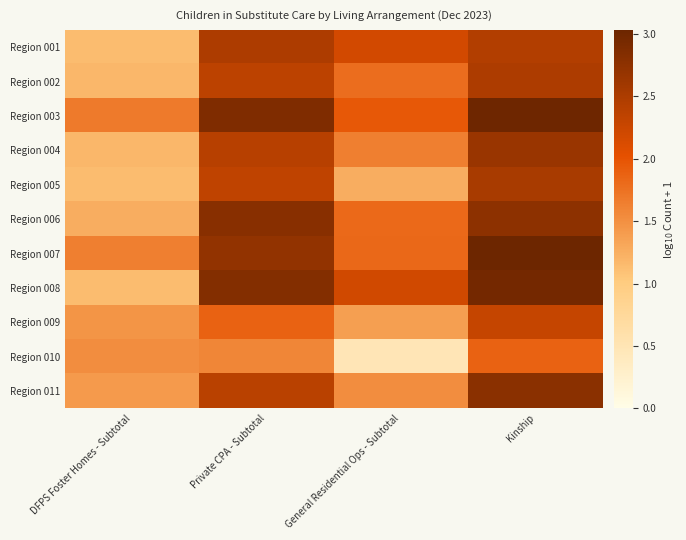

Rank the series by their maximum value, from lowest to highest.

Region 010, Region 009, Region 002, Region 001, Region 005, Region 004, Region 011, Region 006, Region 008, Region 003, Region 007